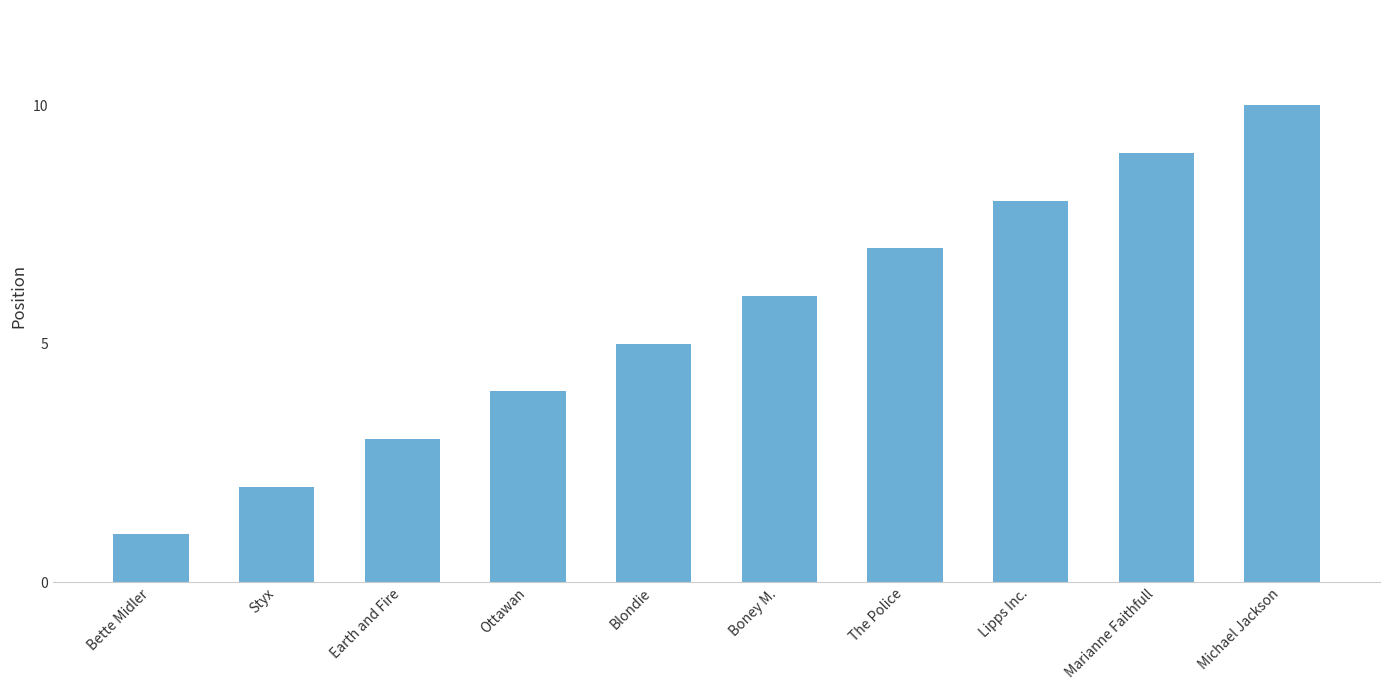

The value at Ottawan is 4. True or false?

True